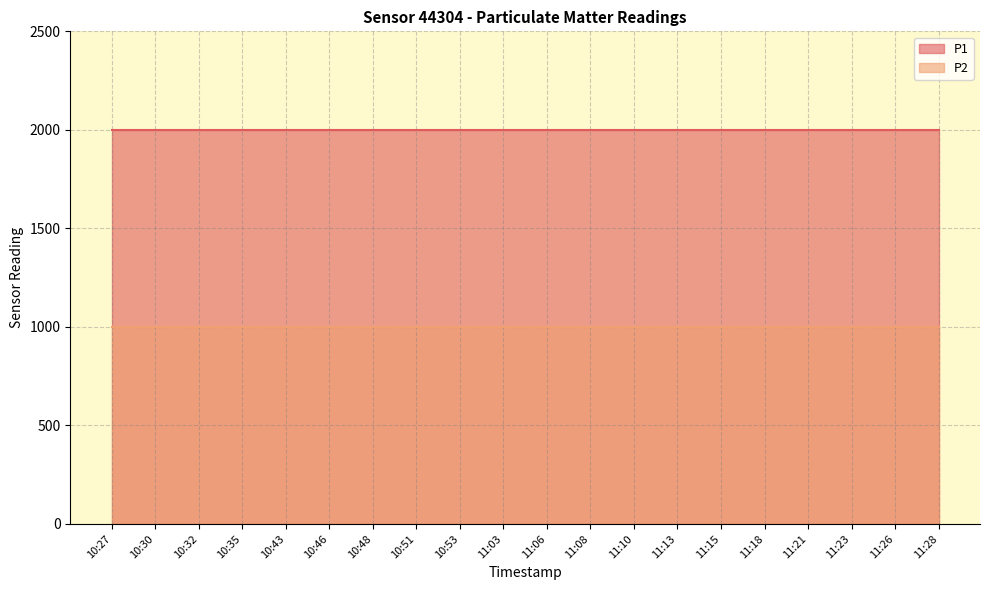

Which series changed the most between 10:27 and 11:28?

P1